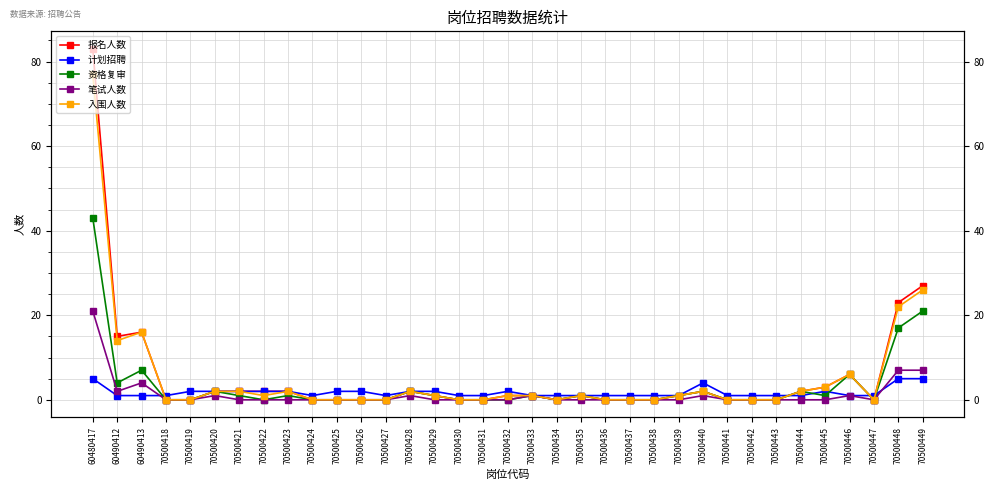

Which series has the largest range (max minus min)?

报名人数